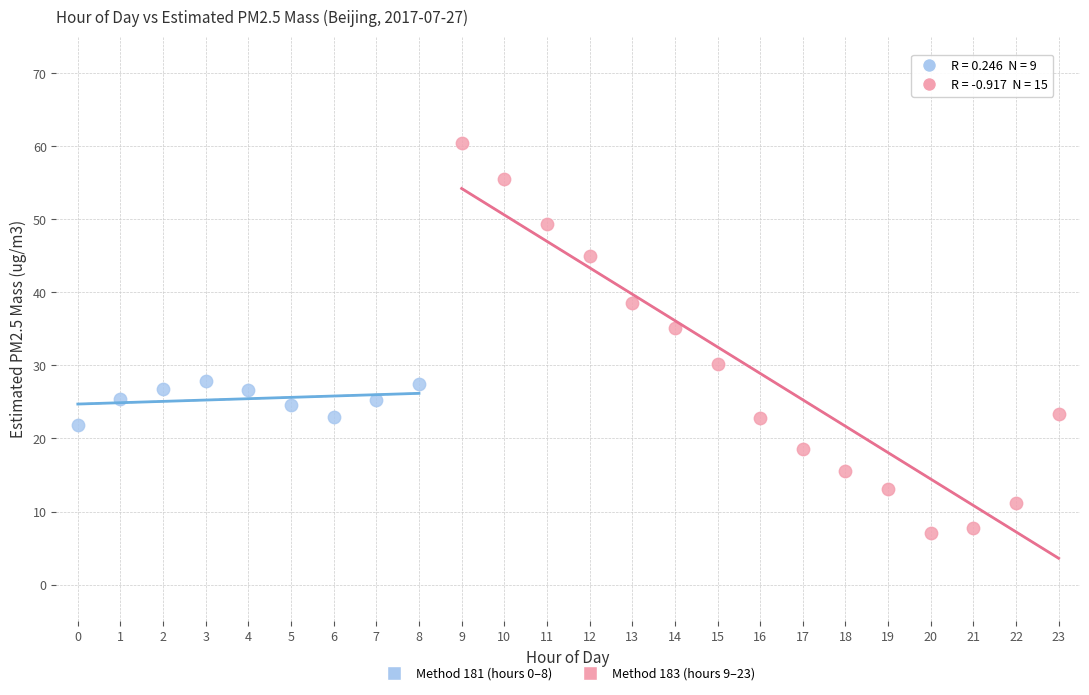

What are all the series names shown in the legend?

Method 181 (hours 0–8), Method 183 (hours 9–23)